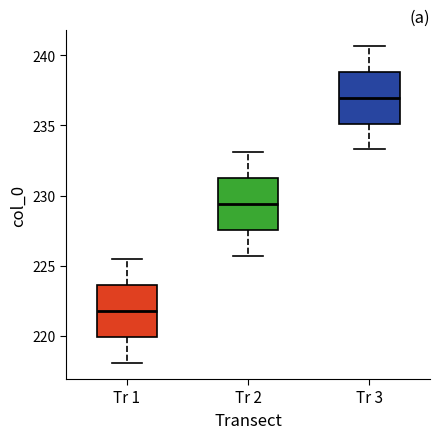

Reading left to right, transcribe this box plot: for each box, give where its median line is, the range the box spans, and where its two whiskers end, as read against the y-axis. The values are not printed on the chart, so give them approximately, as read against the axis.

Tr 1: median 222.0, box 220.0 to 223.5, whiskers 218.0 to 225.5
Tr 2: median 229.5, box 227.5 to 231.5, whiskers 225.5 to 233.0
Tr 3: median 237.0, box 235.0 to 239.0, whiskers 233.5 to 240.5